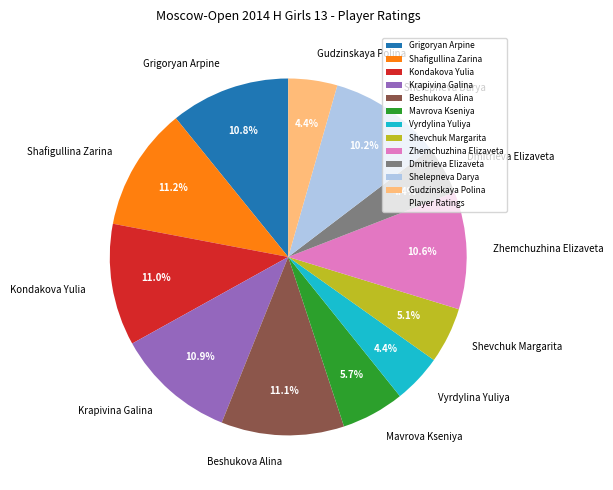

What is the ratio of the value at Krapivina Galina to the value at Shelepneva Darya?

1.1